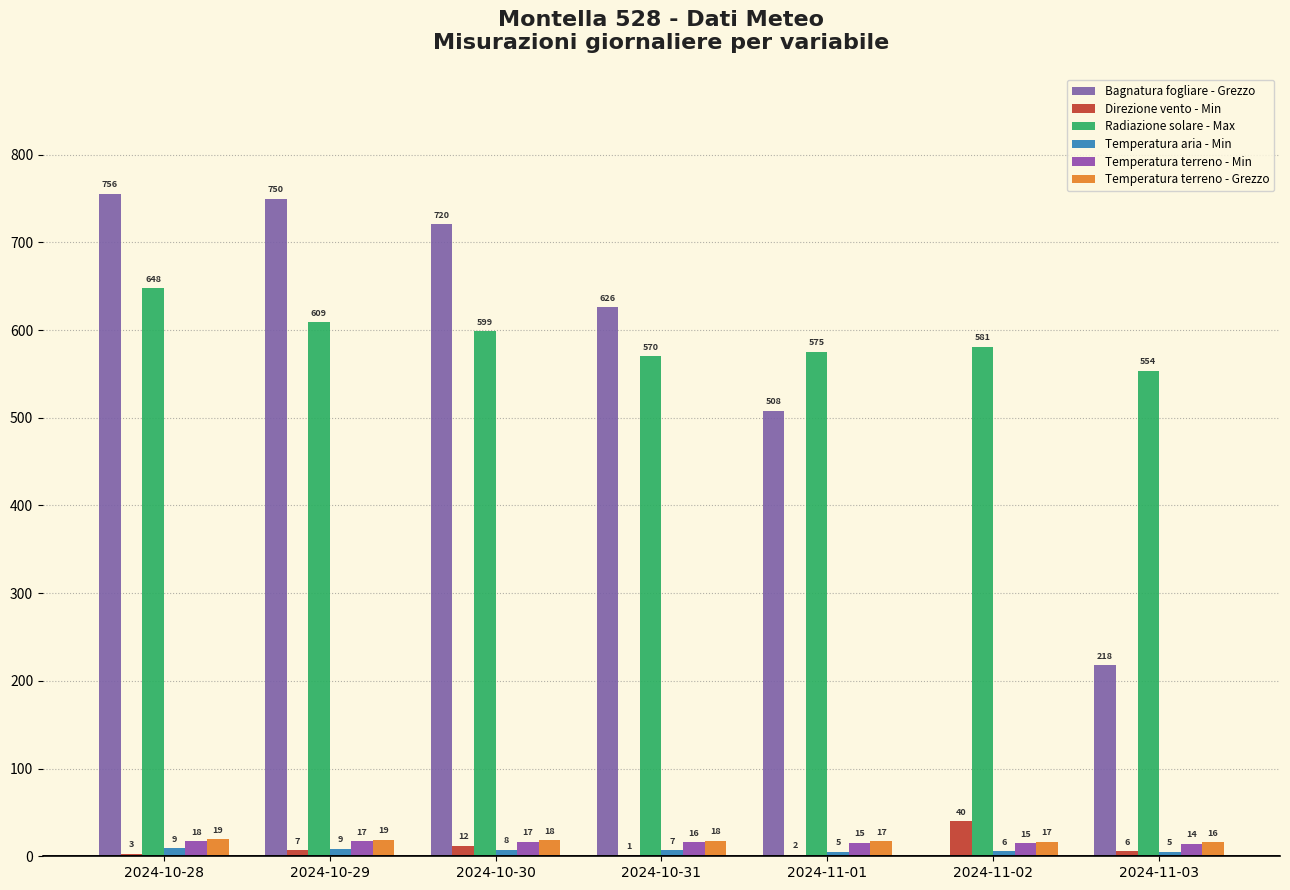

What are all the series names shown in the legend?

Bagnatura fogliare - Grezzo, Direzione vento - Min, Radiazione solare - Max, Temperatura aria - Min, Temperatura terreno - Min, Temperatura terreno - Grezzo